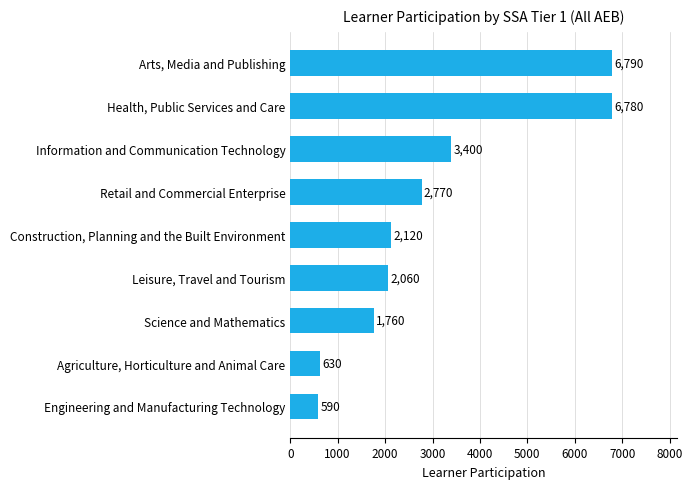

What is the maximum value shown in the chart?

6790